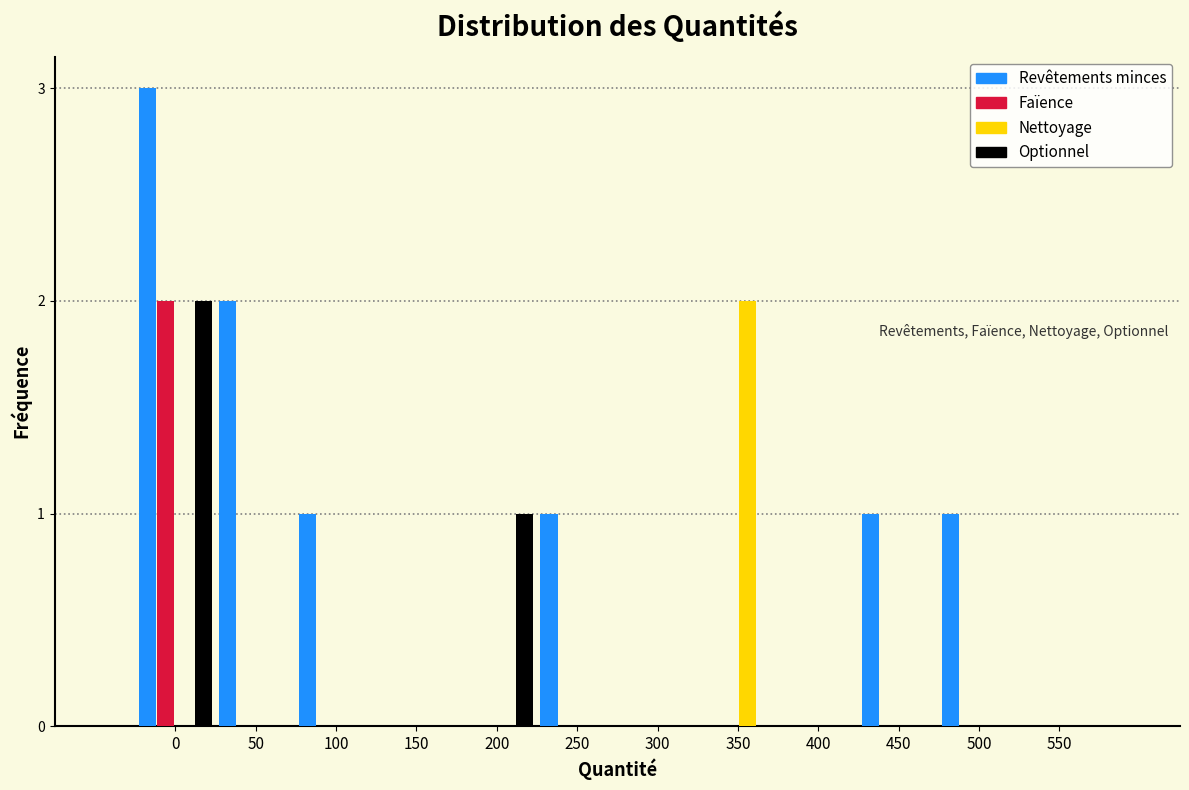

What is the greatest value displayed?

3